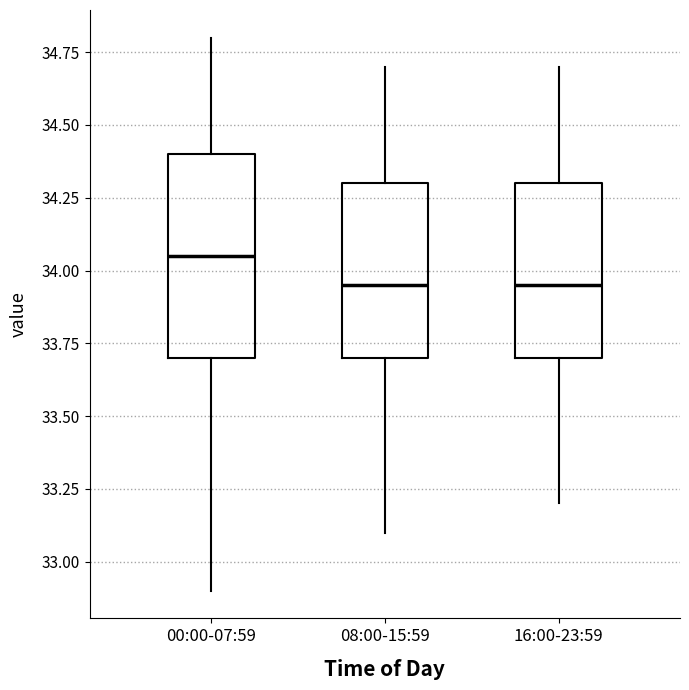

Reading left to right, read every box against the y-axis: the position of its median line, the range the box covers, and the ends of its whiskers. The values are not printed on the chart, so give them approximately, as read against the axis.

00:00-07:59: median 34.05, box 33.70 to 34.40, whiskers 32.90 to 34.80
08:00-15:59: median 33.95, box 33.70 to 34.30, whiskers 33.10 to 34.70
16:00-23:59: median 33.95, box 33.70 to 34.30, whiskers 33.20 to 34.70